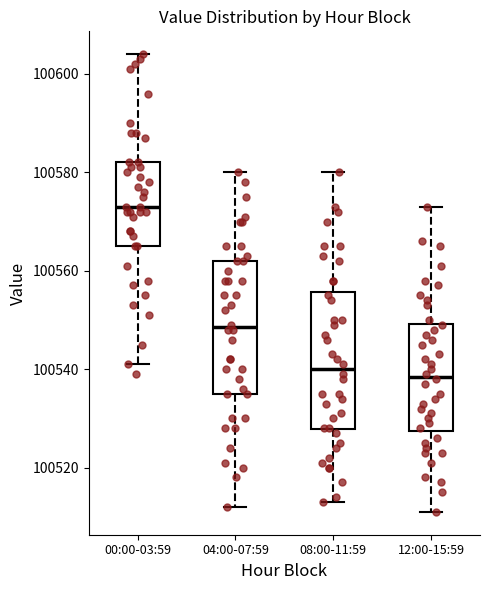

Reading left to right, transcribe this box plot: for each box, give where its median line is, the range the box spans, and where its two whiskers end, as read against the y-axis. The values are not printed on the chart, so give them approximately, as read against the axis.

00:00-03:59: median 100574, box 100566 to 100582, whiskers 100542 to 100604
04:00-07:59: median 100548, box 100536 to 100562, whiskers 100512 to 100580
08:00-11:59: median 100540, box 100528 to 100556, whiskers 100514 to 100580
12:00-15:59: median 100538, box 100528 to 100550, whiskers 100512 to 100574